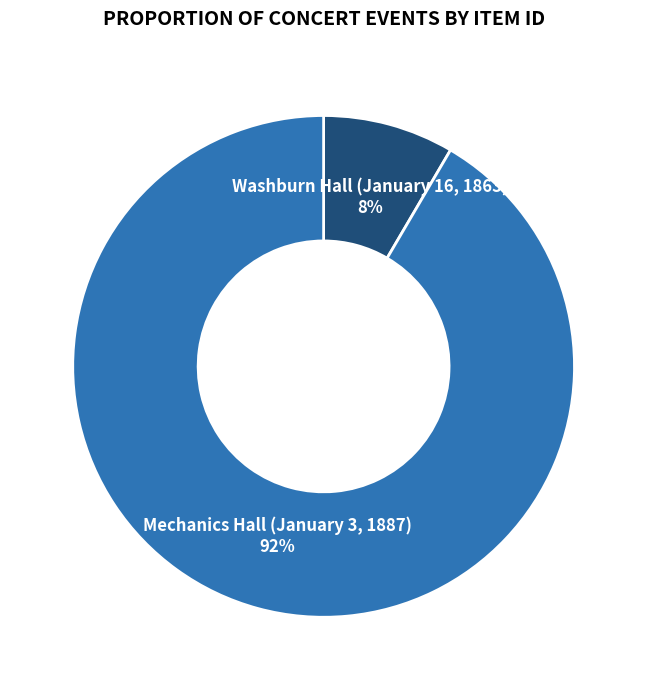

To the nearest percent, what portion does Washburn Hall (January 16, 1863) represent?

8%